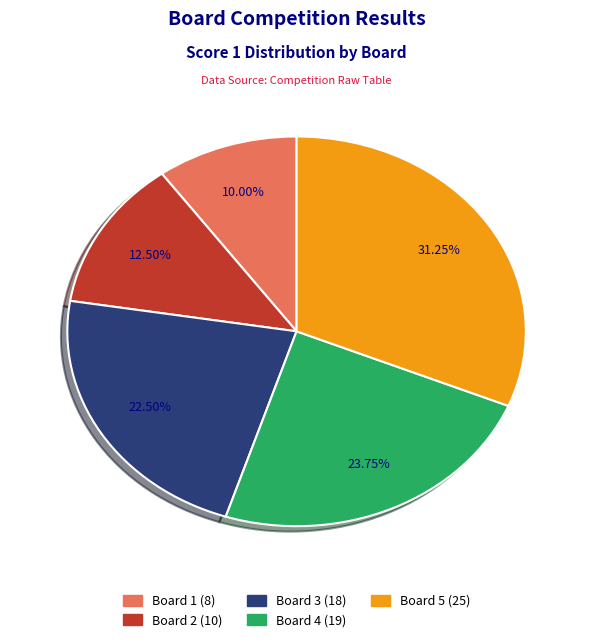

Count the number of slices in the pie.

5